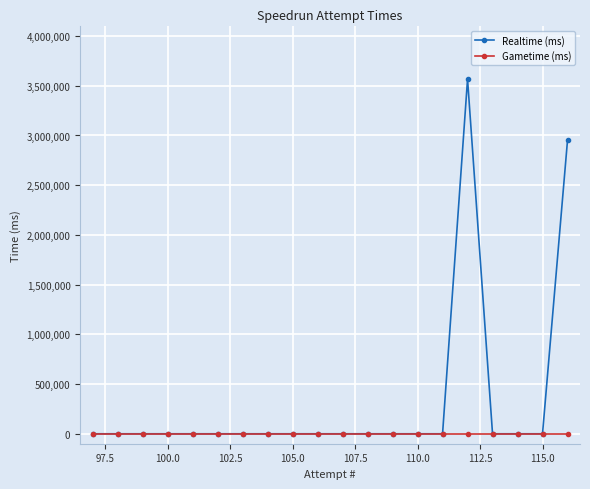

Rank the series by their maximum value, from highest to lowest.

Realtime (ms), Gametime (ms)